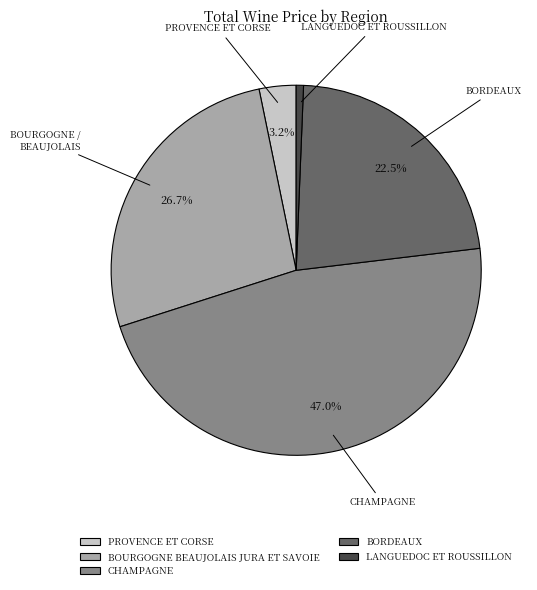

What is the largest slice in the pie chart?

CHAMPAGNE